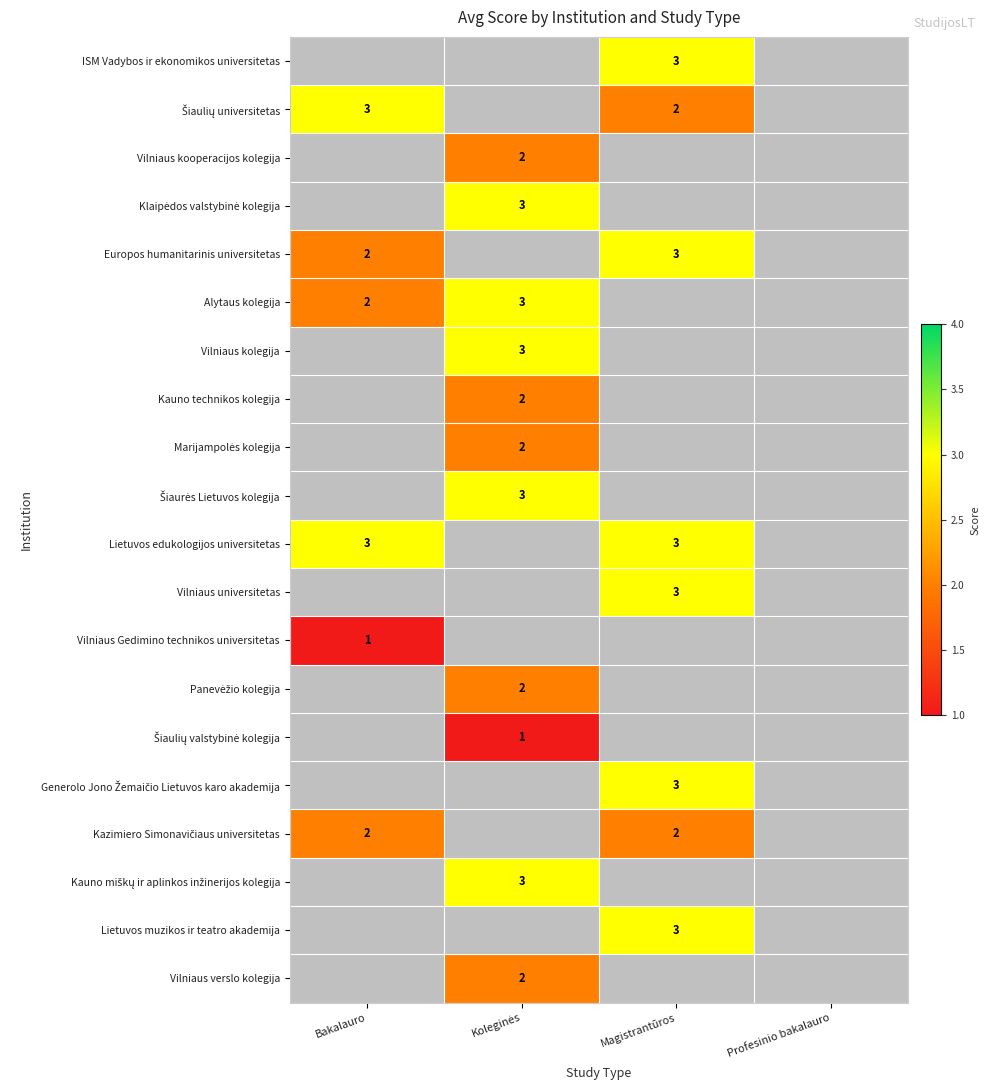

The value of Lietuvos muzikos ir teatro akademija at Magistrantūros is 5. True or false?

False